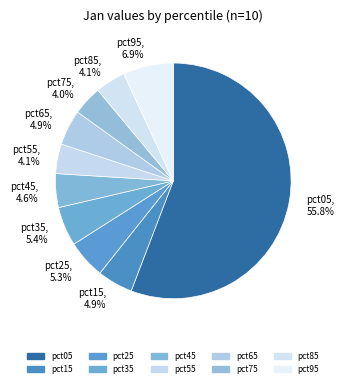

Combined, do pct65 and pct75 account for over 50%?

No